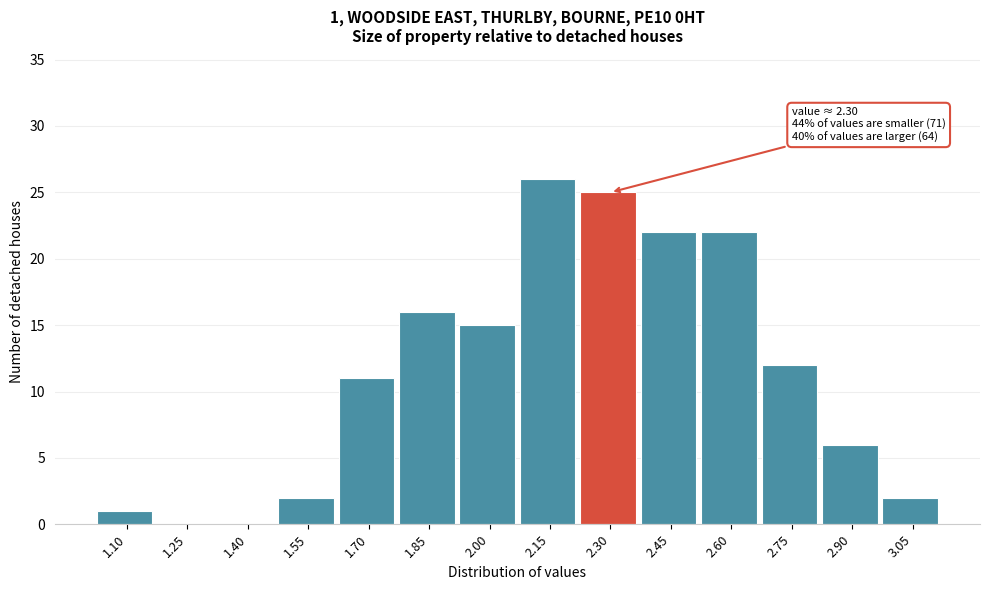

Reading left to right, what are all the values shown in this chart?

1.10=1	1.25=0	1.40=0	1.55=2	1.70=11	1.85=16	2.00=15	2.15=26	2.30=25	2.45=22	2.60=22	2.75=12	2.90=6	3.05=2